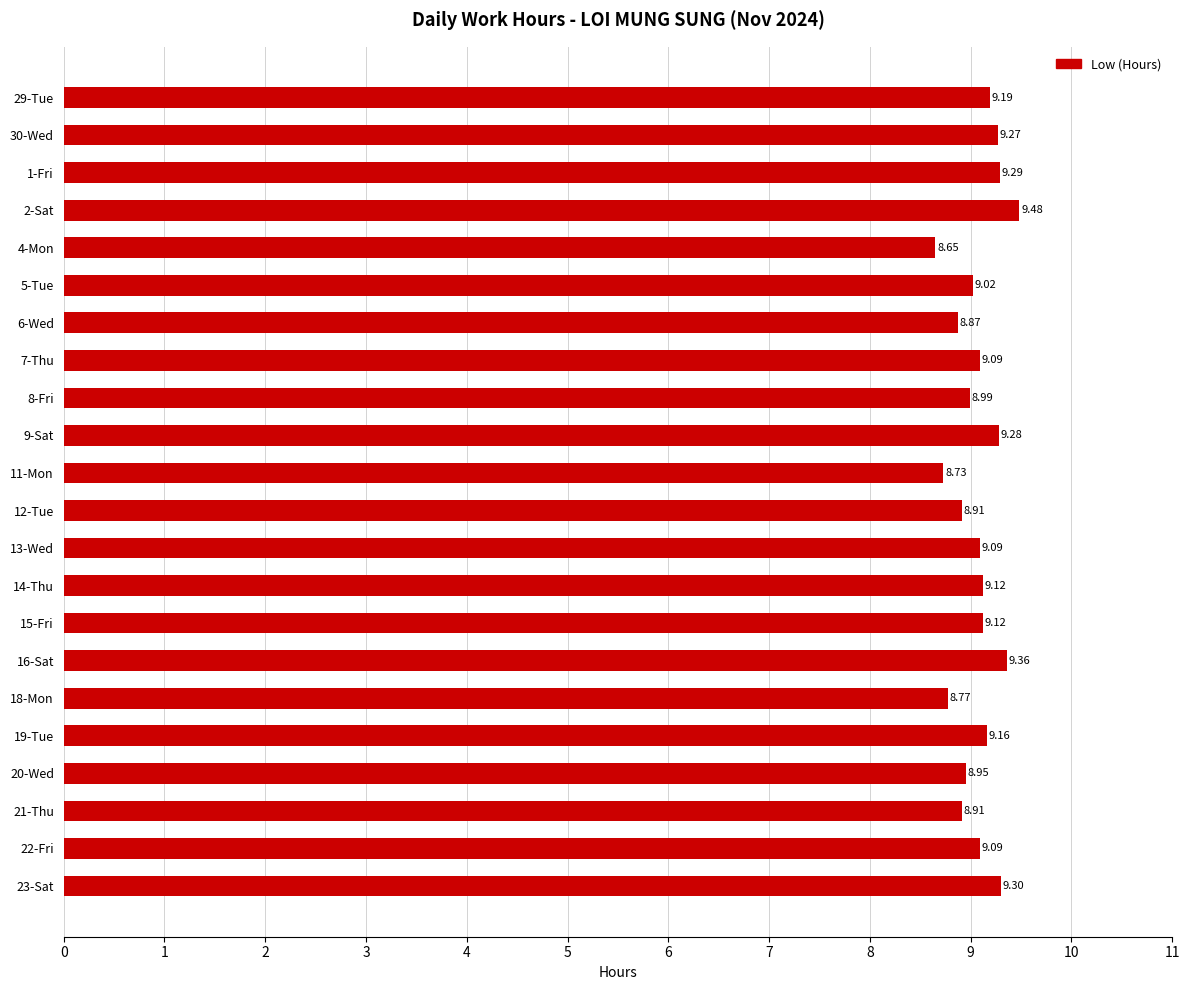

What is the greatest value displayed?

9.5